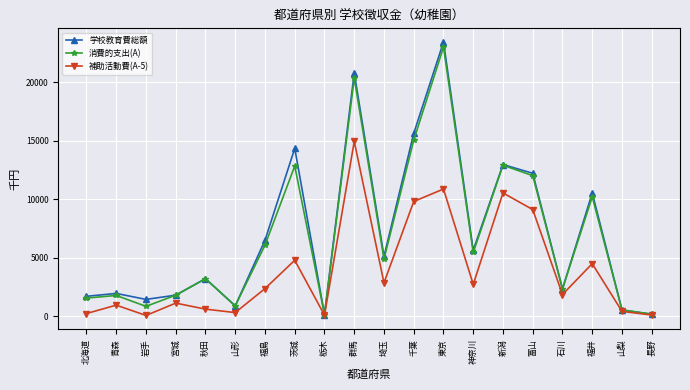

Does the chart display data point markers on the line(s)?

Yes